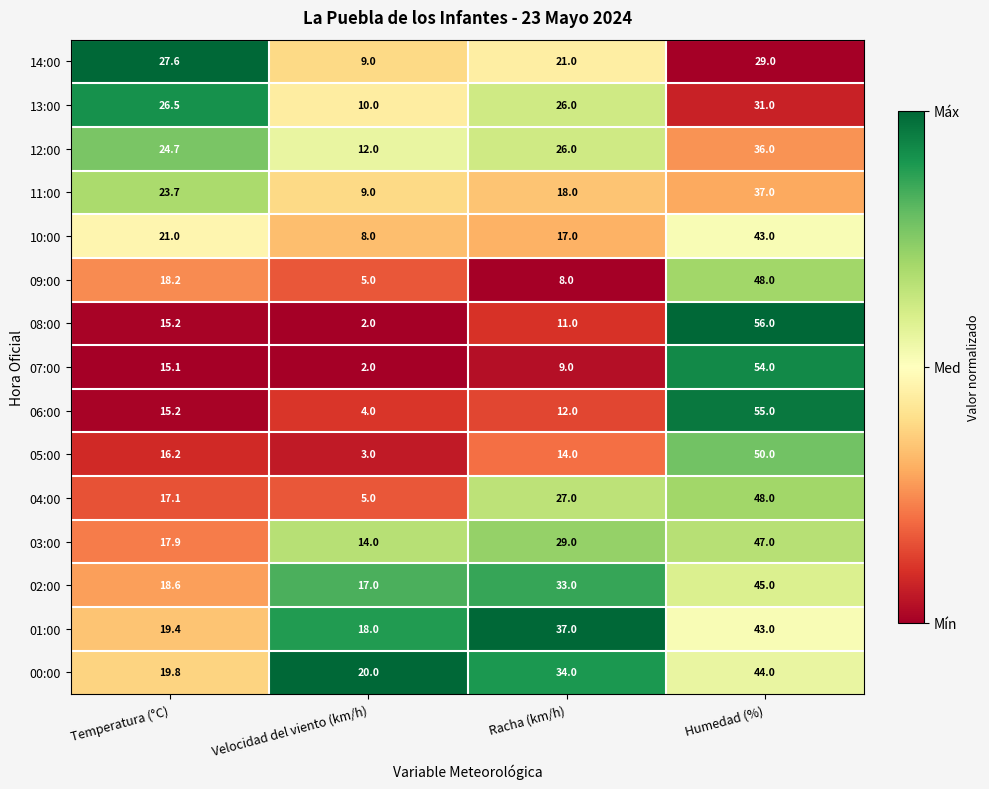

Which series has the largest total across all categories?

00:00